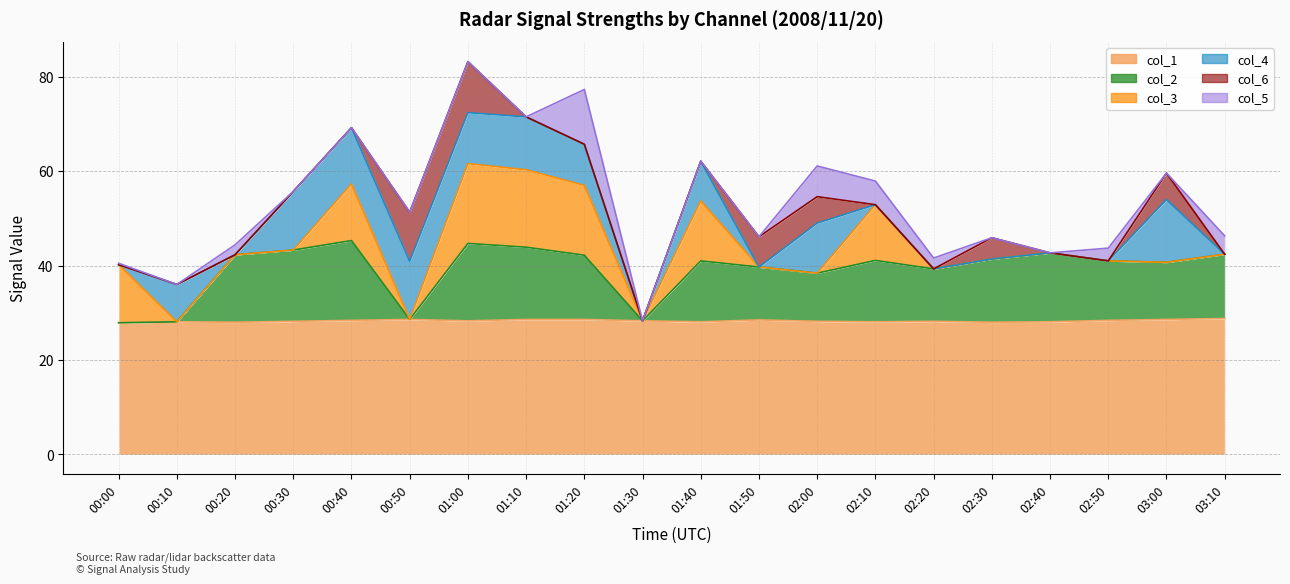

How many values in the col_1 series exceed 28?

17